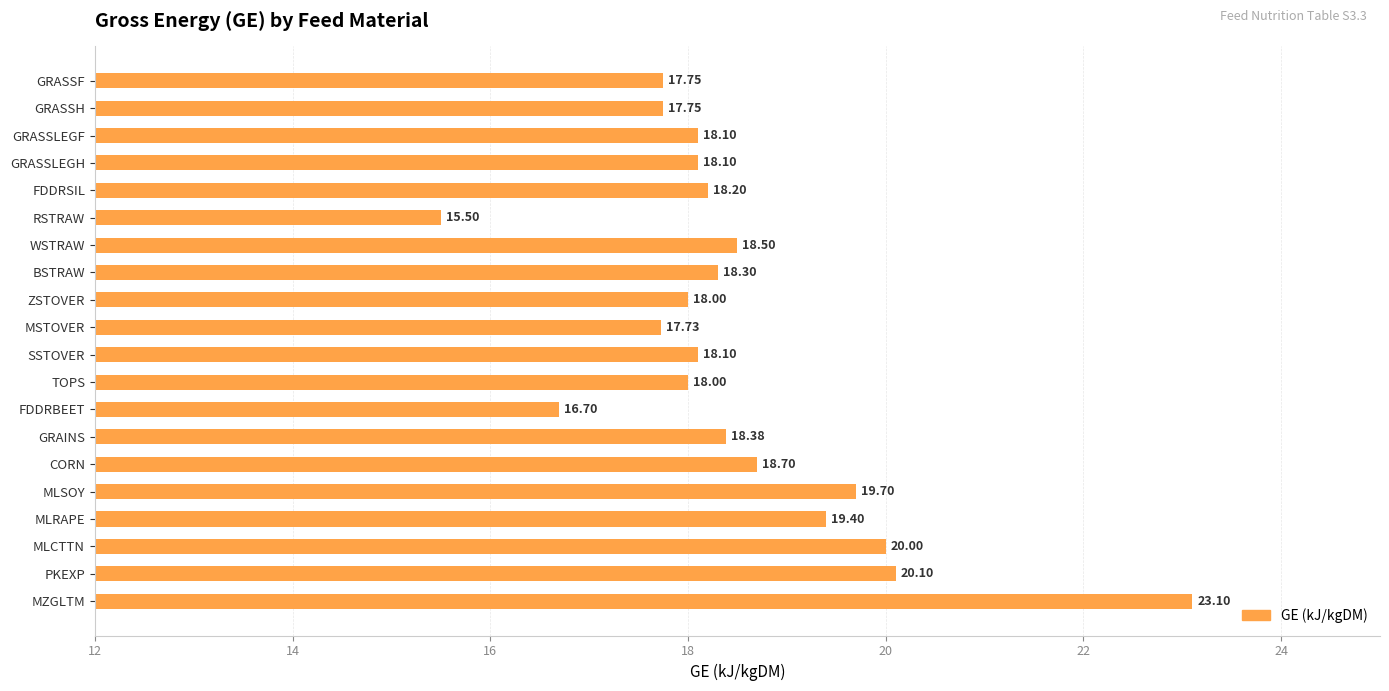

What is the difference between the second highest and minimum values?

4.6